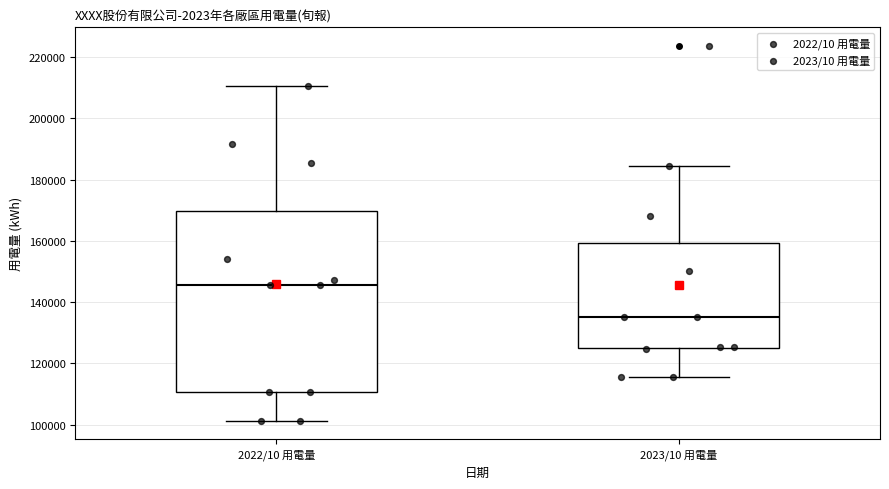

Which box is the tallest, from its lower edge to its upper edge?

2022/10 用電量